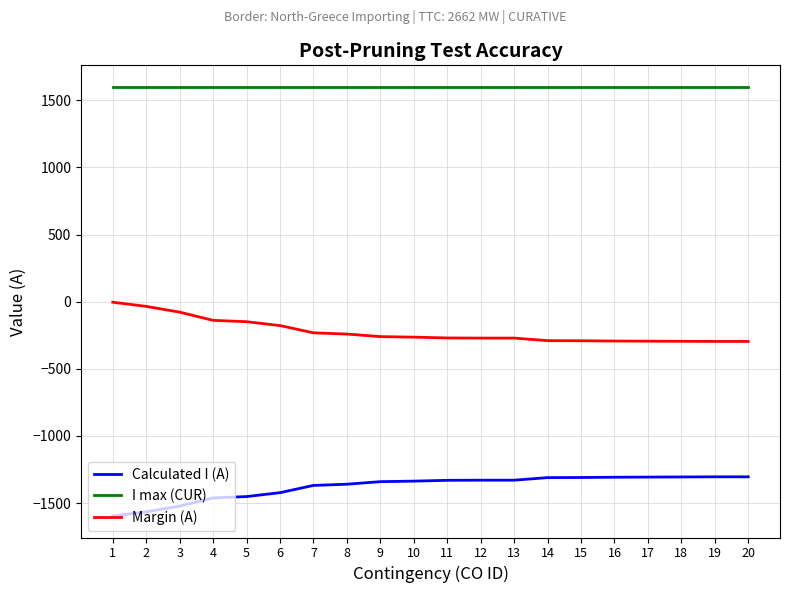

List the series in order of their overall mean, lowest first.

Calculated I (A), Margin (A), I max (CUR)